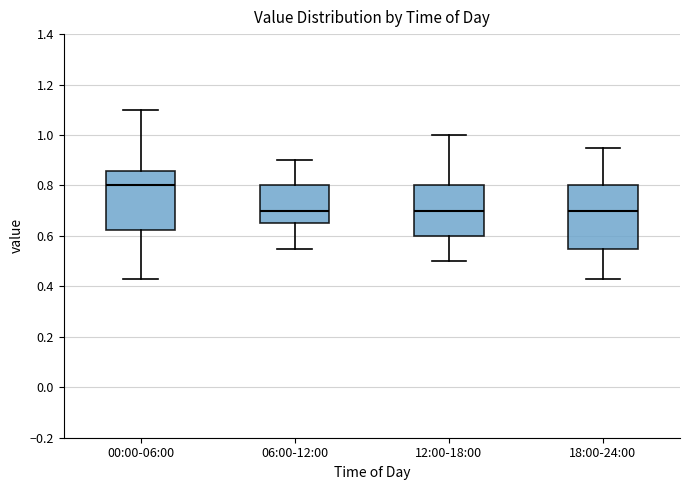

Reading left to right, transcribe this box plot: for each box, give where its median line is, the range the box spans, and where its two whiskers end, as read against the y-axis. The values are not printed on the chart, so give them approximately, as read against the axis.

00:00-06:00: median 0.80, box 0.62 to 0.86, whiskers 0.44 to 1.10
06:00-12:00: median 0.70, box 0.66 to 0.80, whiskers 0.56 to 0.90
12:00-18:00: median 0.70, box 0.60 to 0.80, whiskers 0.50 to 1.00
18:00-24:00: median 0.70, box 0.56 to 0.80, whiskers 0.44 to 0.96